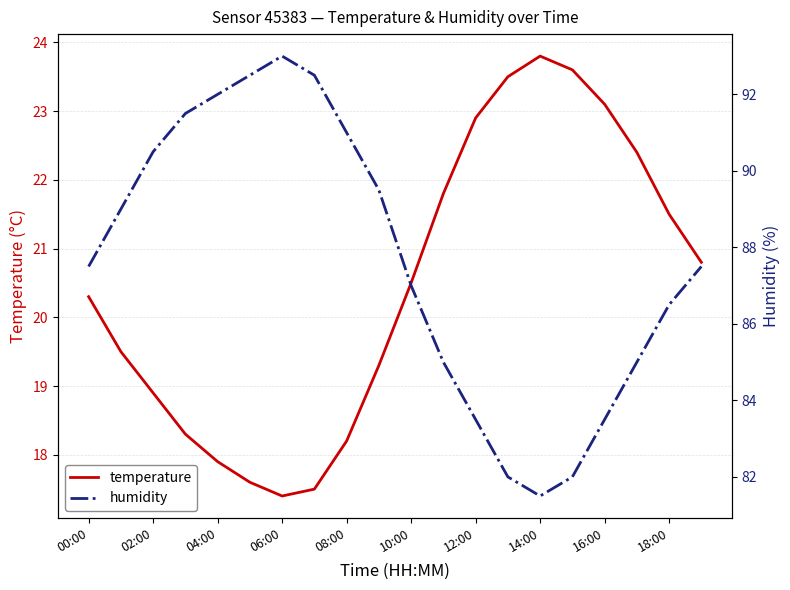

True or false: temperature and humidity intersect in this chart.

False